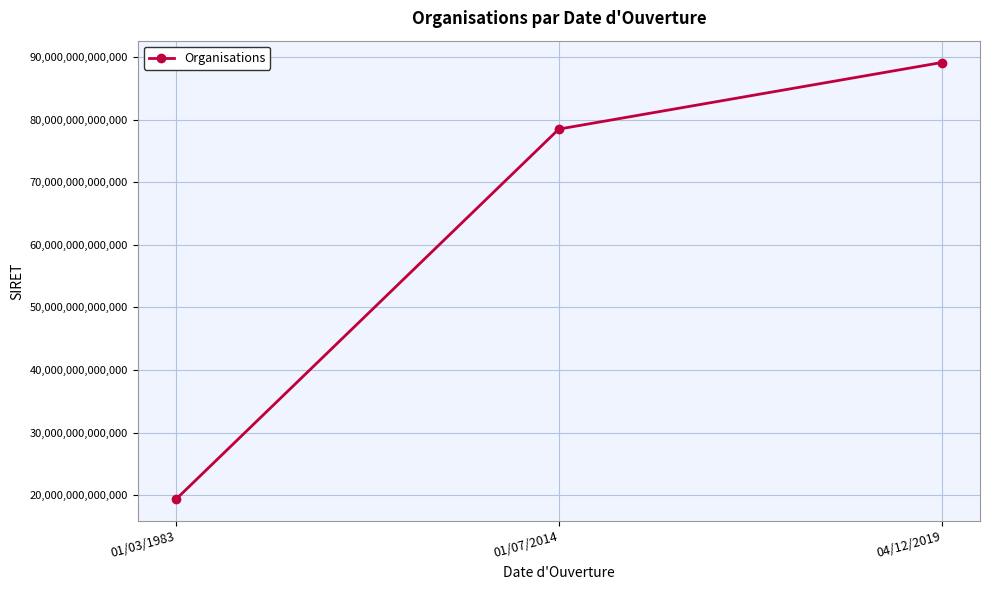

List the labels in order of value, smallest first.

01/03/1983, 01/07/2014, 04/12/2019